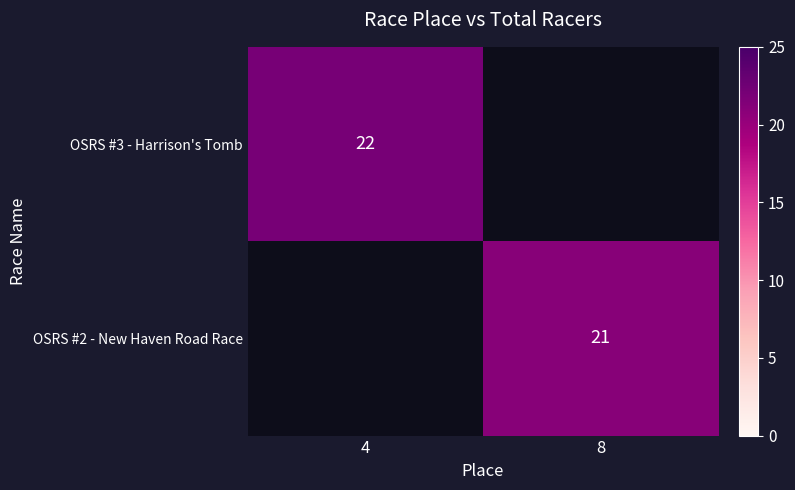

Is it true that OSRS #3 - Harrison's Tomb equals 10 at 4?

False